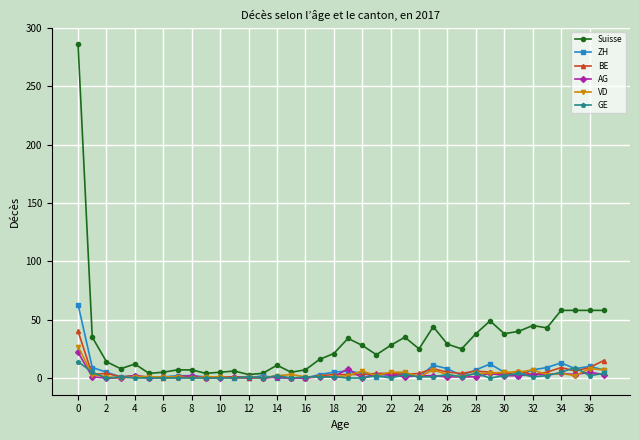

Which series has the largest range (max minus min)?

Suisse